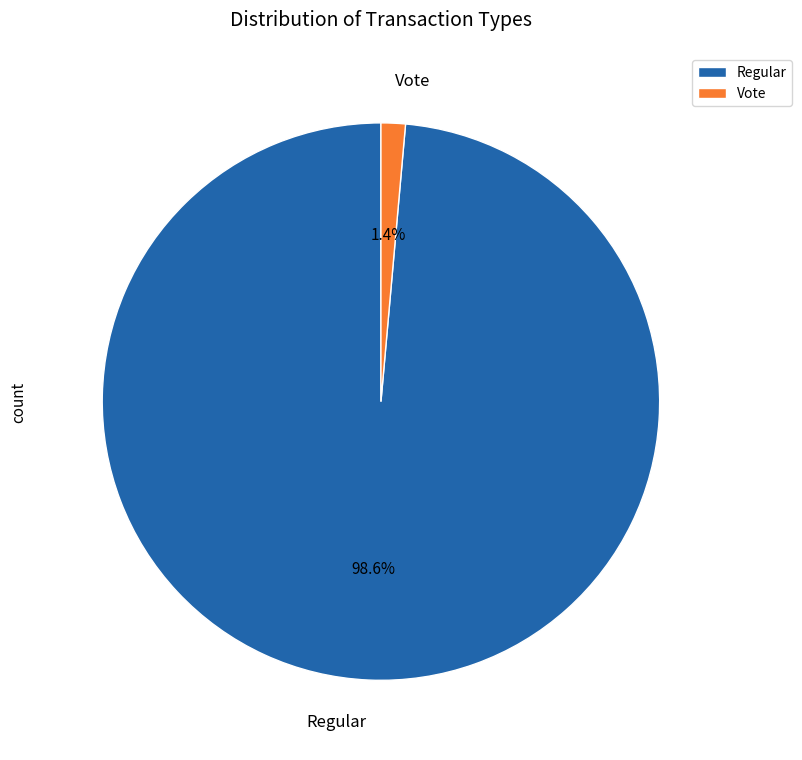

Is there a majority slice in this chart?

Yes